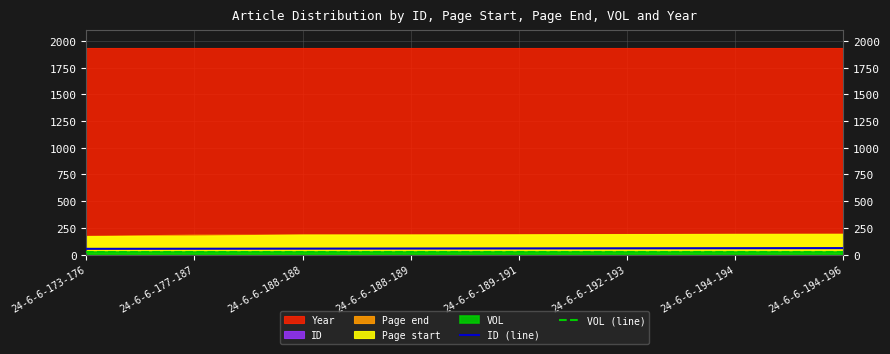

What is the value of the VOL (line) point at the 7th from the left?

24